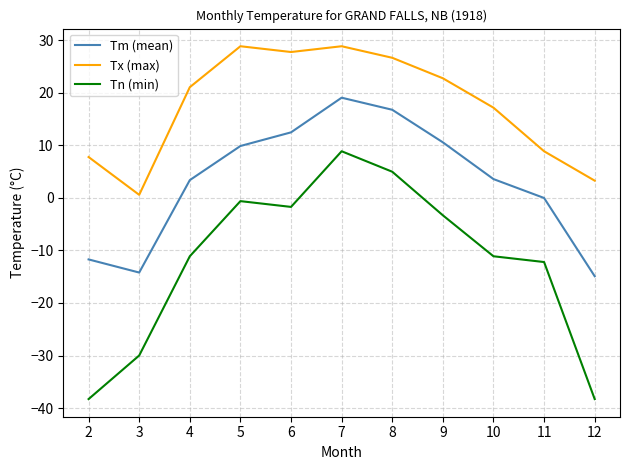

Which series changed the most between 5 and 7?

Tn (min)